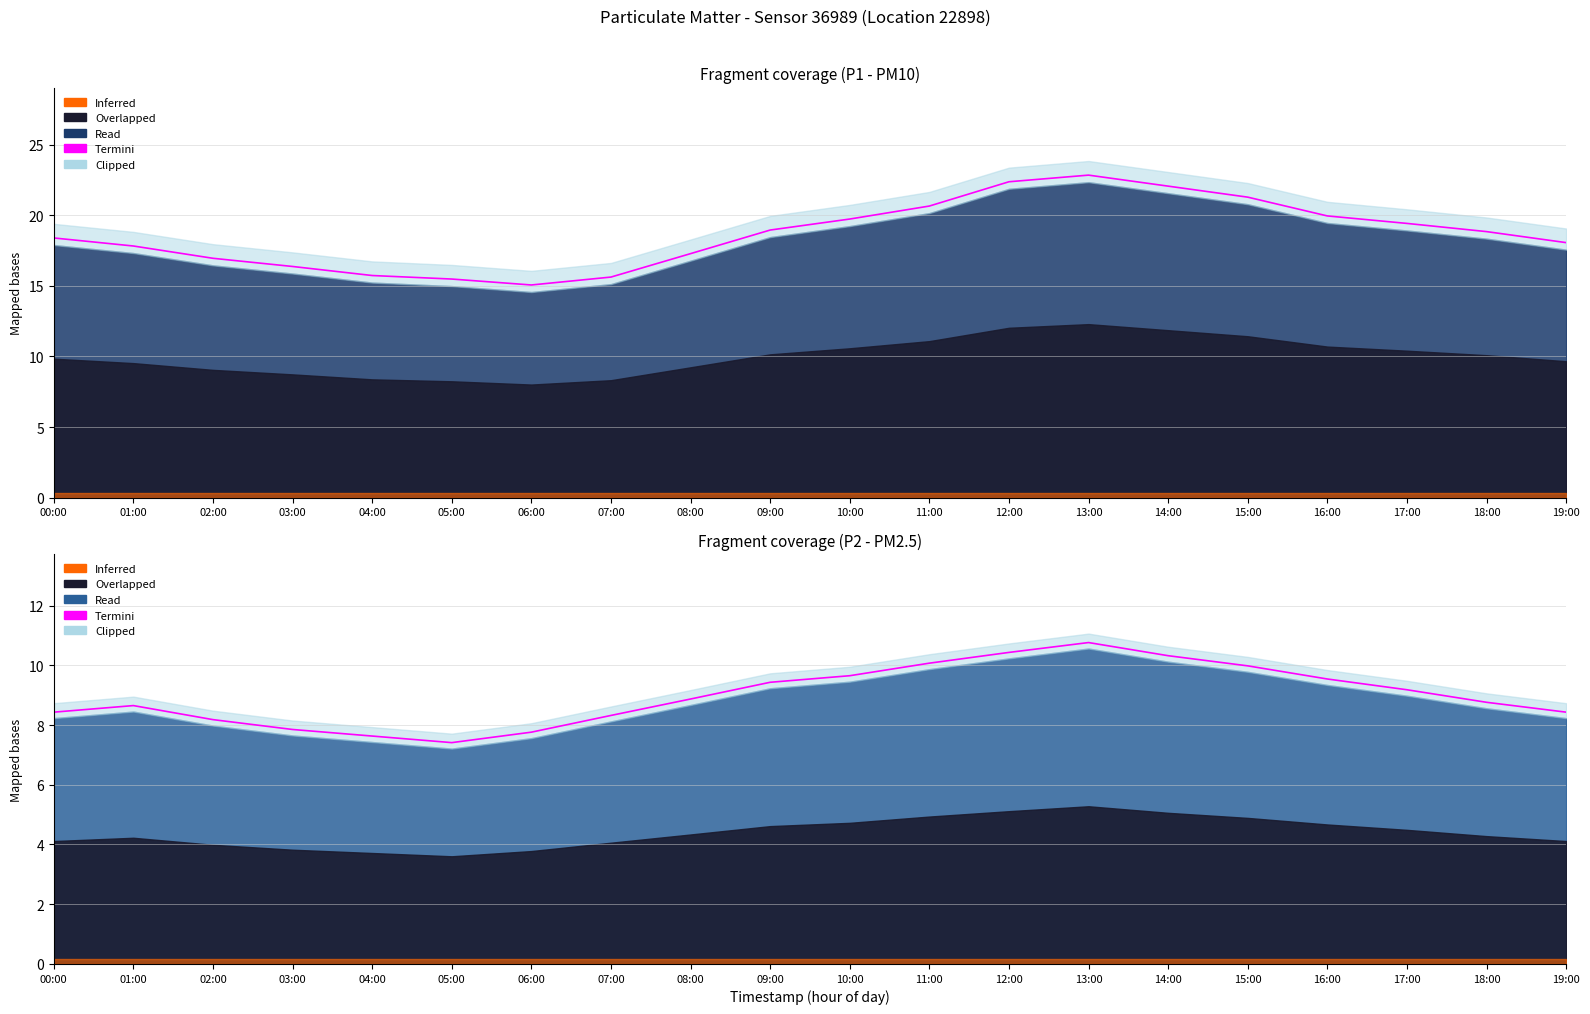

The value at 18:00 is 8.8. True or false?

True